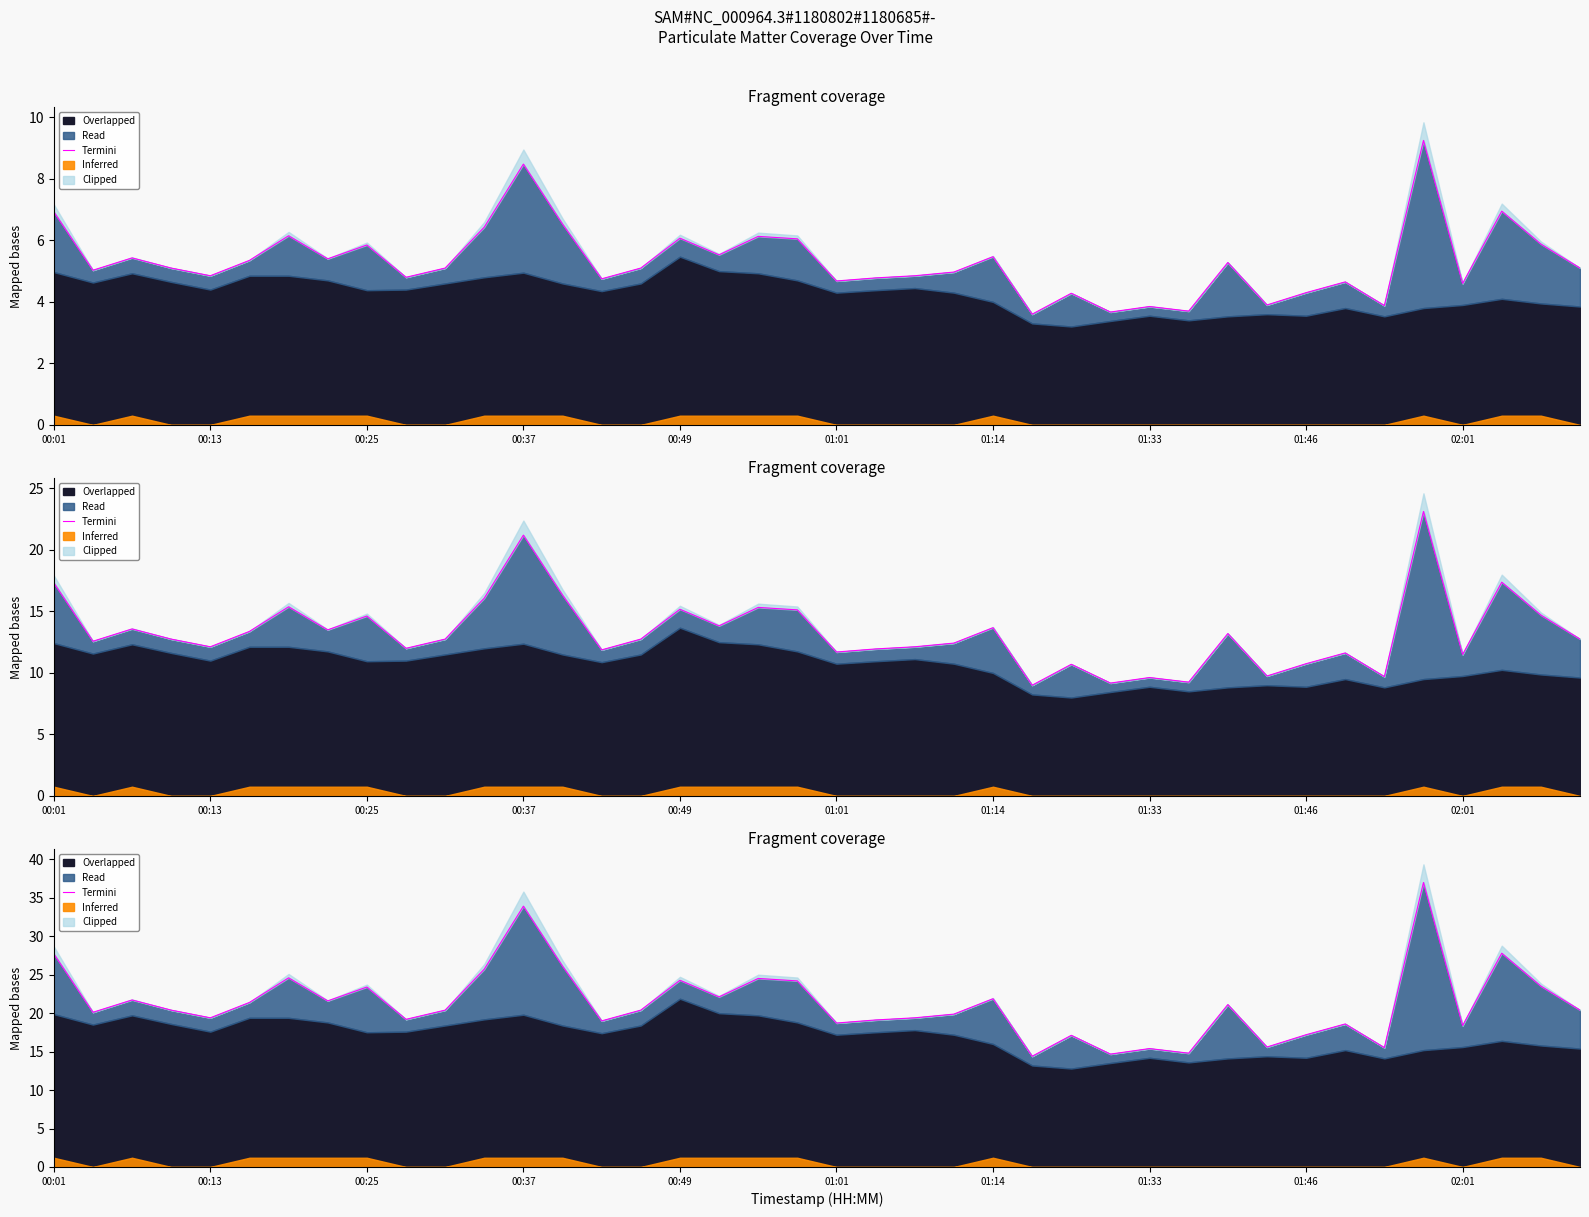

Does the chart display data point markers on the line(s)?

No